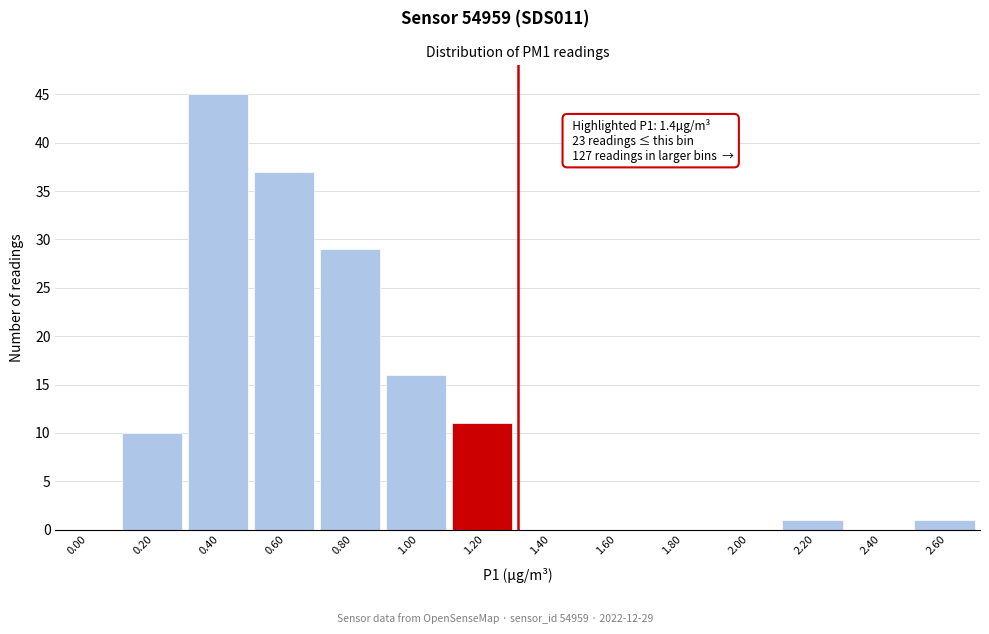

Reading left to right, transcribe all the data shown in this chart.

0.00=0	0.20=10	0.40=45	0.60=37	0.80=29	1.00=16	1.20=11	1.40=0	1.60=0	1.80=0	2.00=0	2.20=1	2.40=0	2.60=1